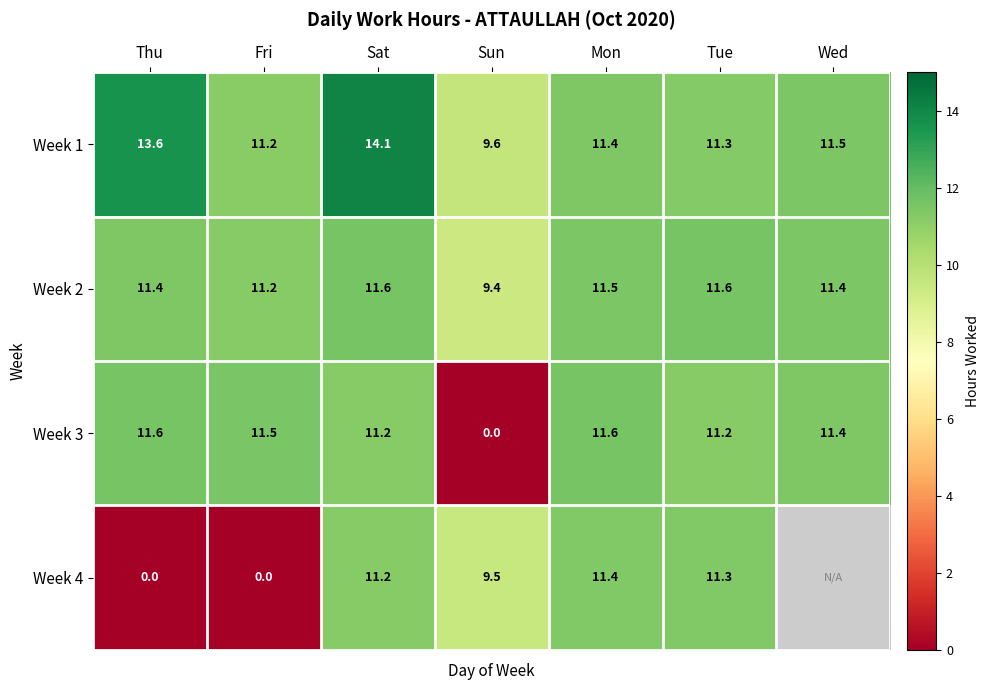

Which series changed the most between Mon and Tue?

Week 3